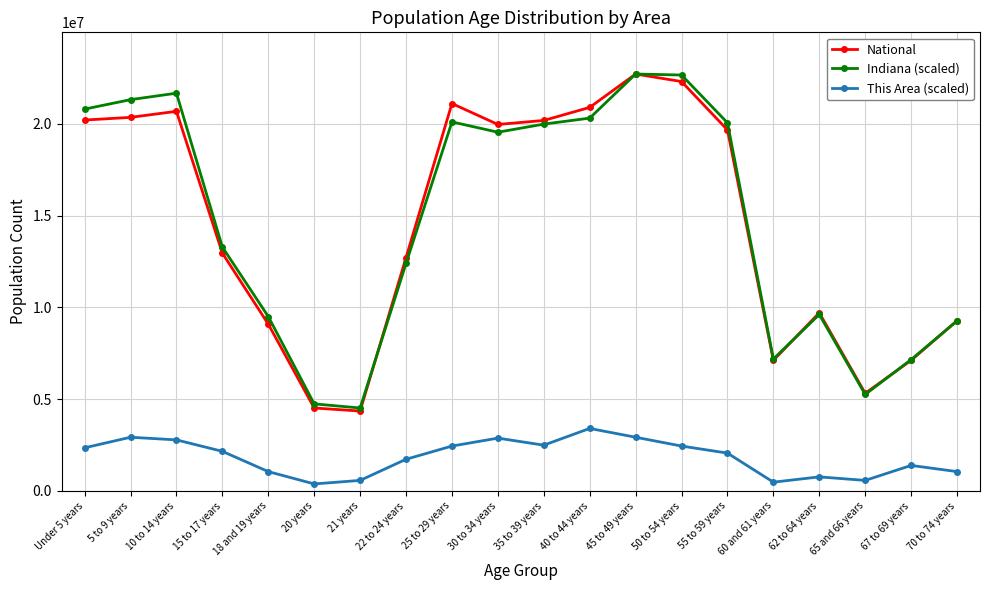

What are all the series names shown in the legend?

National, Indiana (scaled), This Area (scaled)